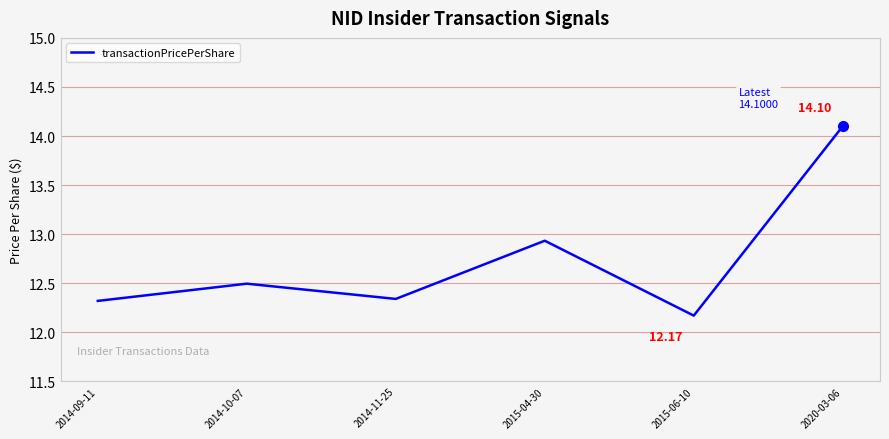

The chart shows a value of 17.1 at 2014-11-25. True or false?

False